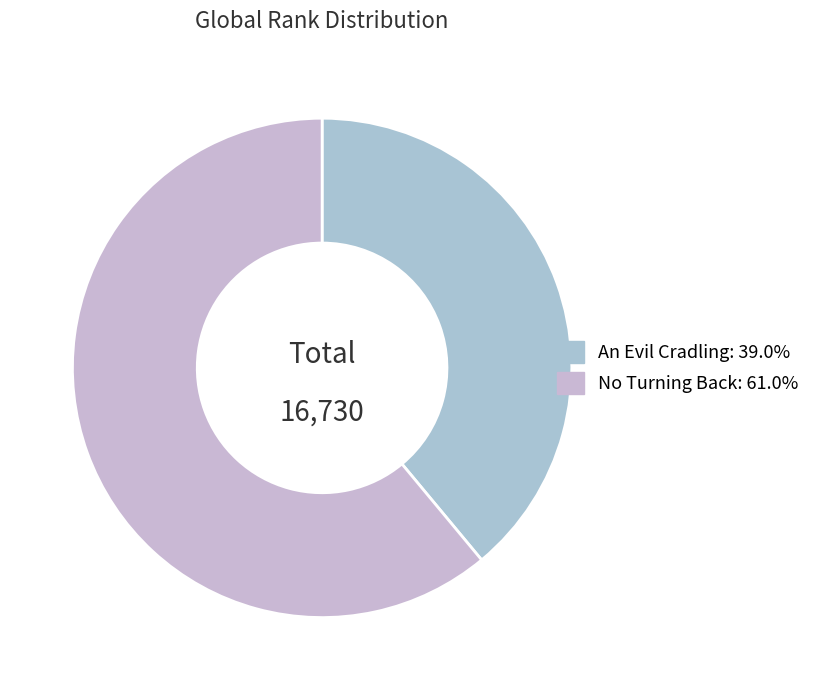

Is No Turning Back the majority of the pie?

Yes